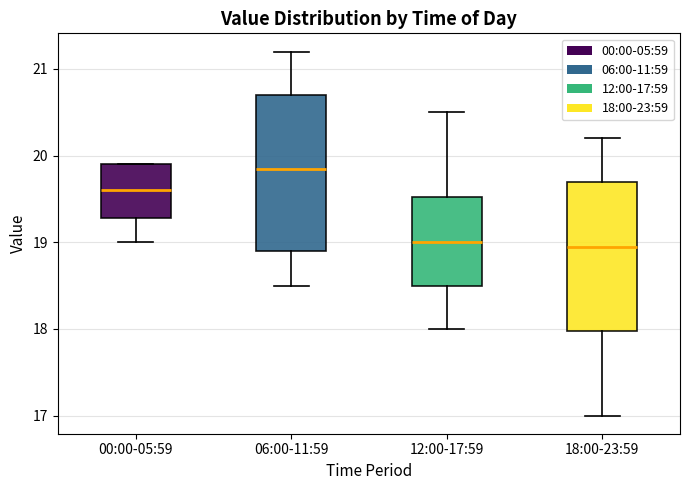

Where does the median line of the box for 18:00-23:59 sit on the y-axis? The values are not printed on the chart, so give them approximately, as read against the axis.

19.0